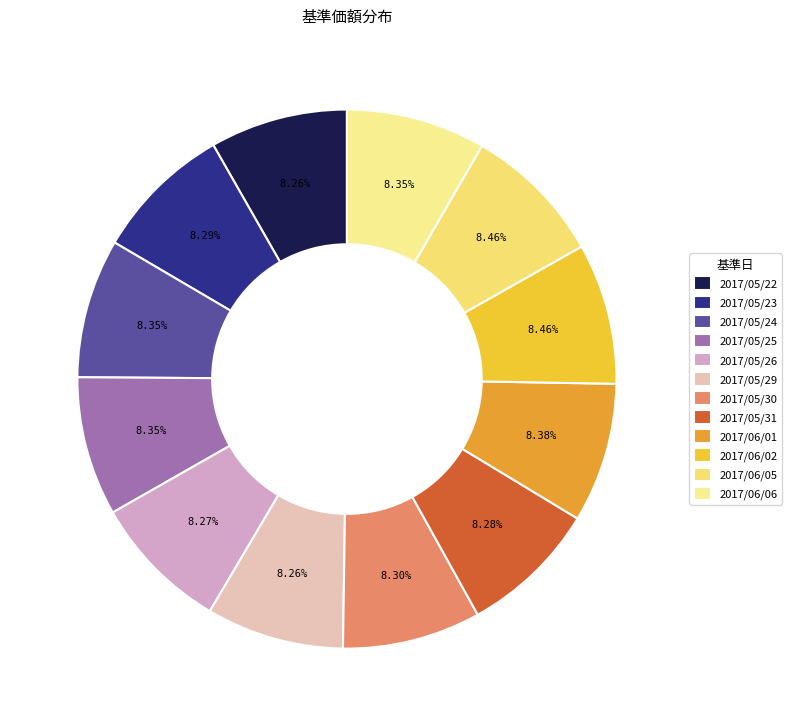

Which has a higher value, 2017/05/29 or 2017/06/06?

2017/06/06